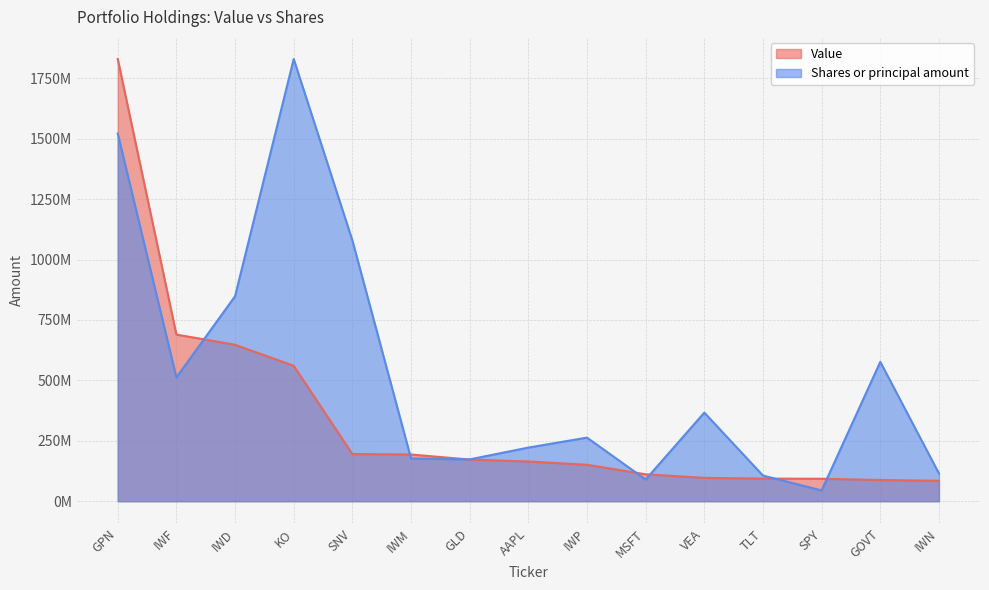

Which category has the highest value in the Shares or principal amount series?

KO